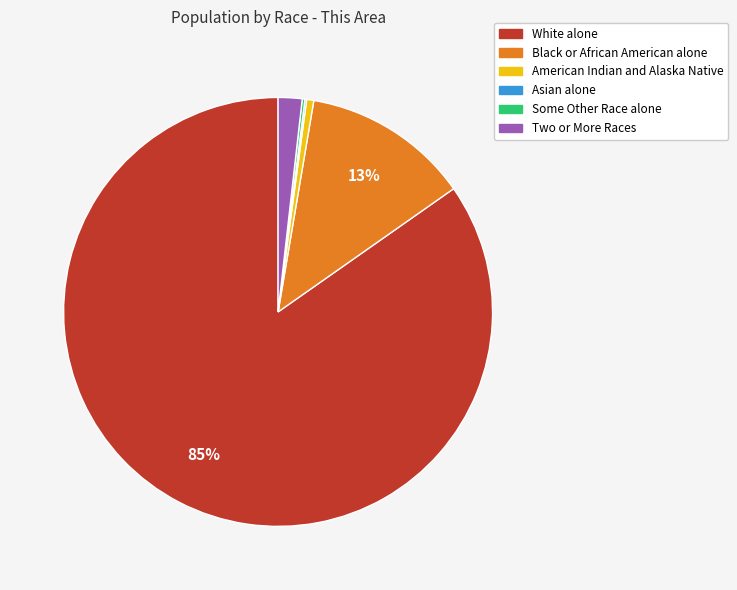

Between American Indian and Alaska Native and Black or African American alone, which is larger?

Black or African American alone